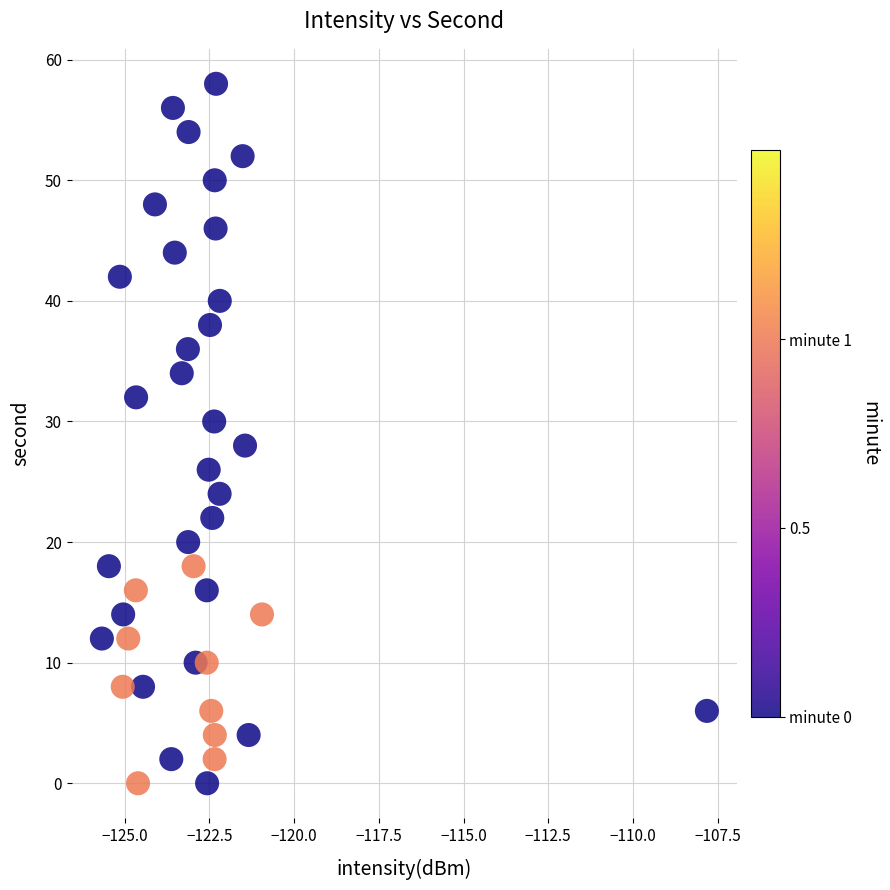

What is the range of Y values (max minus min)?

58